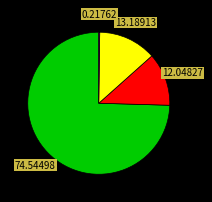

Is there a majority slice in this chart?

Yes